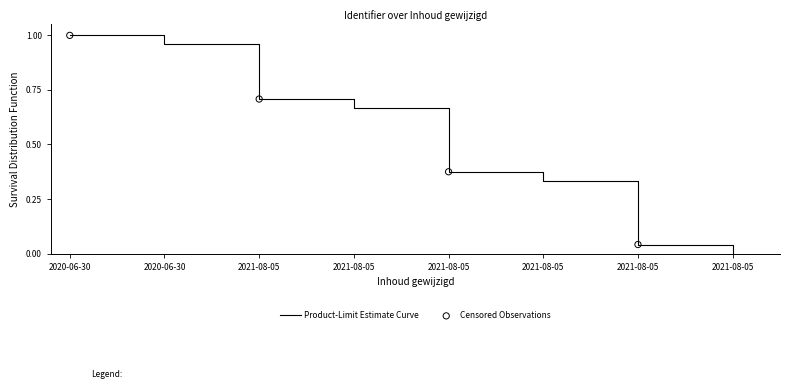

What is the ratio of the value at 2021-08-05 to the value at 2020-06-30?

0.3